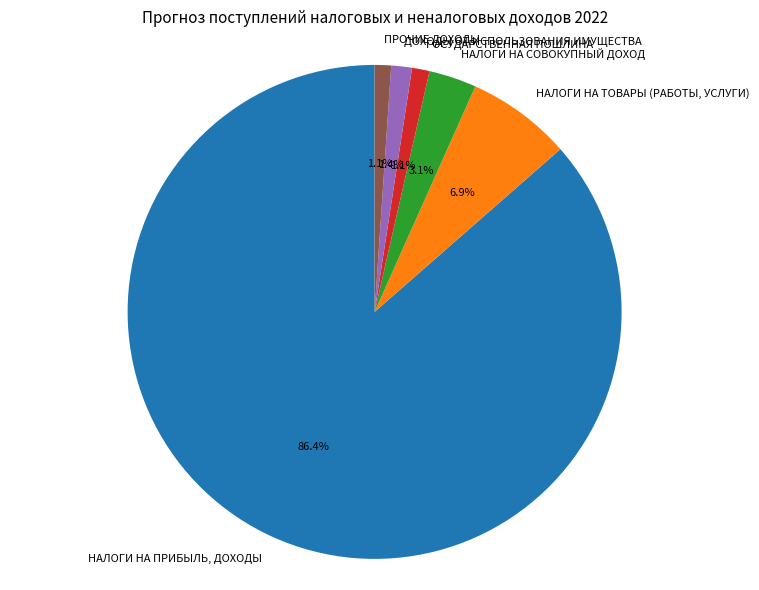

To the nearest percent, what is the combined percentage of ПРОЧИЕ ДОХОДЫ and НАЛОГИ НА ТОВАРЫ (РАБОТЫ, УСЛУГИ)?

8%